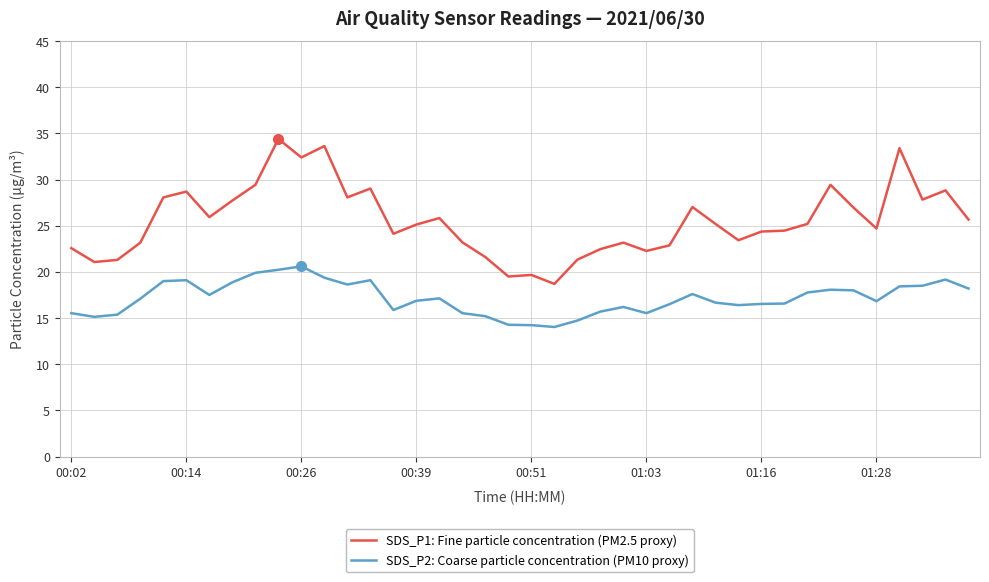

List the series in order of their overall mean, lowest first.

SDS_P2: Coarse particle concentration (PM10 proxy), SDS_P1: Fine particle concentration (PM2.5 proxy)